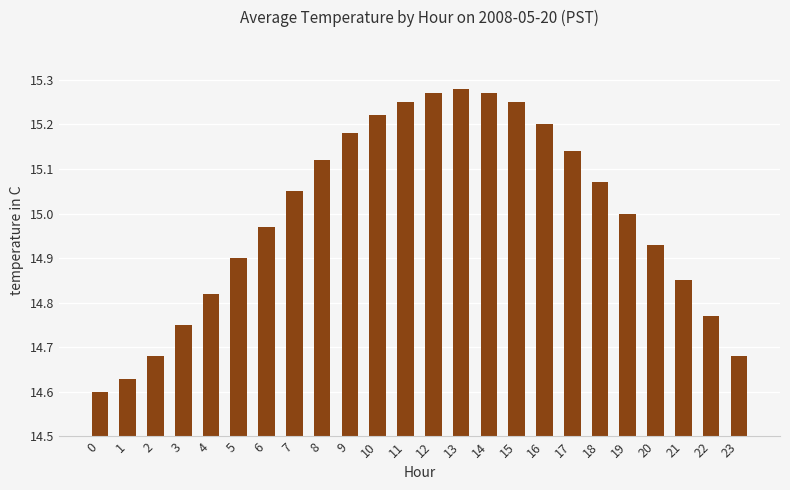

What is the change in value from 0 to 10?

+0.6